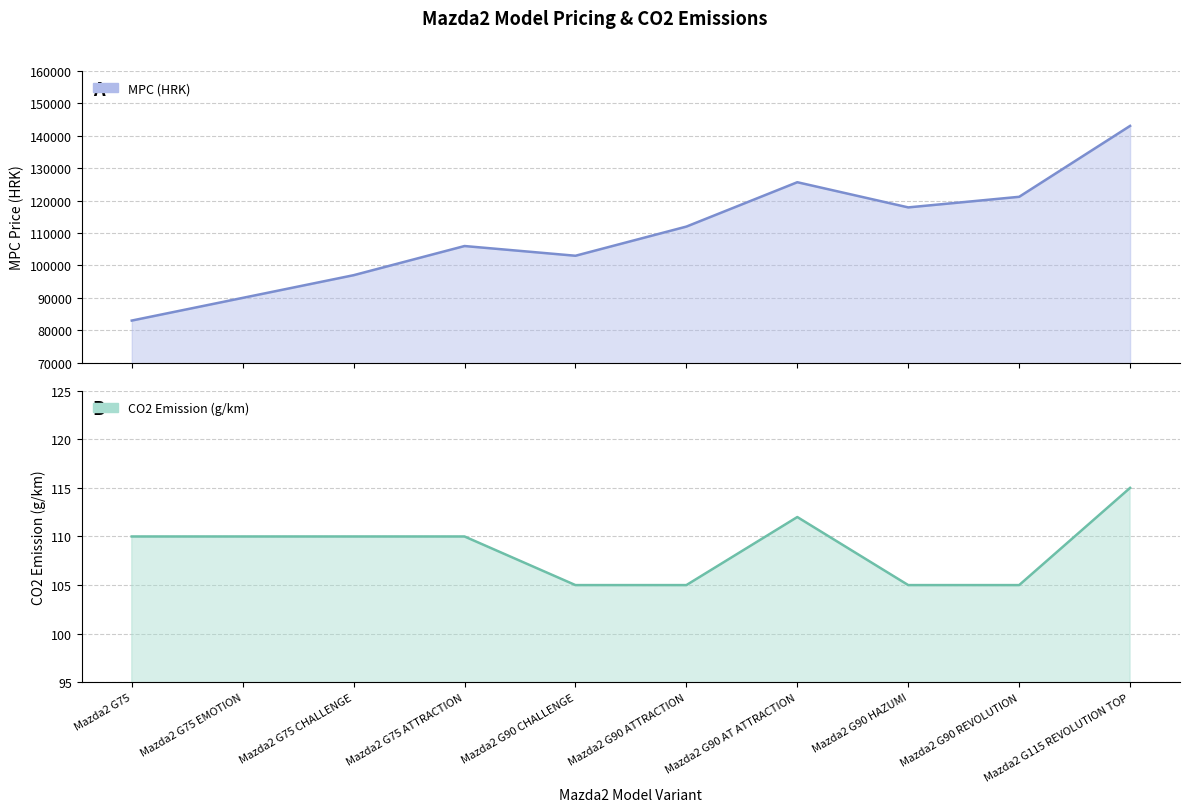

Rank the series at Mazda2 G75 from highest to lowest value.

MPC (HRK), CO2 Emission (g/km)